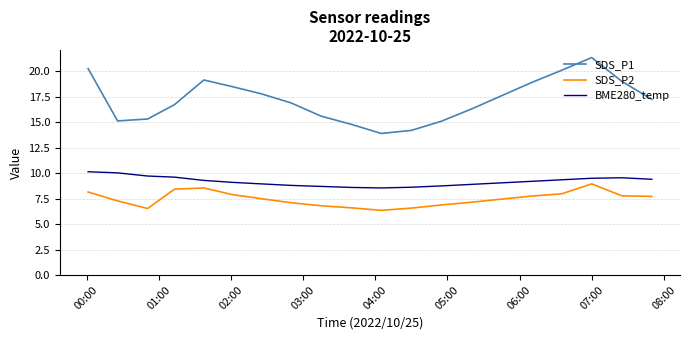

Which series has the largest total across all categories?

SDS_P1